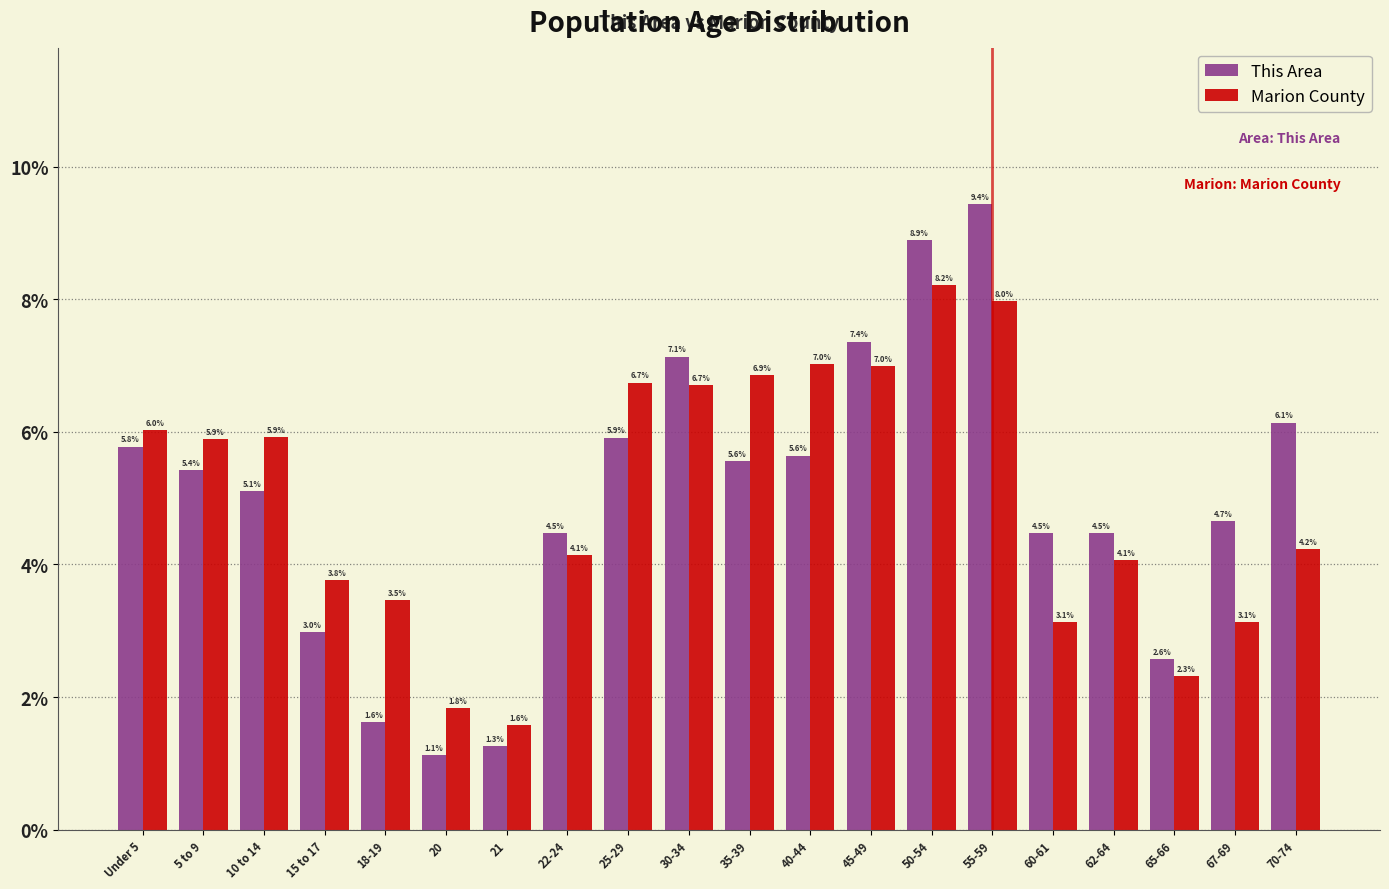

Reading left to right, what are all the values shown in this chart?

This Area: Under 5=5.8	5 to 9=5.4	10 to 14=5.1	15 to 17=3.0	18-19=1.6	20=1.1	21=1.3	22-24=4.5	25-29=5.9	30-34=7.1	35-39=5.6	40-44=5.6	45-49=7.4	50-54=8.9	55-59=9.4	60-61=4.5	62-64=4.5	65-66=2.6	67-69=4.7	70-74=6.1
Marion County: Under 5=6.0	5 to 9=5.9	10 to 14=5.9	15 to 17=3.8	18-19=3.5	20=1.8	21=1.6	22-24=4.1	25-29=6.7	30-34=6.7	35-39=6.9	40-44=7.0	45-49=7.0	50-54=8.2	55-59=8.0	60-61=3.1	62-64=4.1	65-66=2.3	67-69=3.1	70-74=4.2